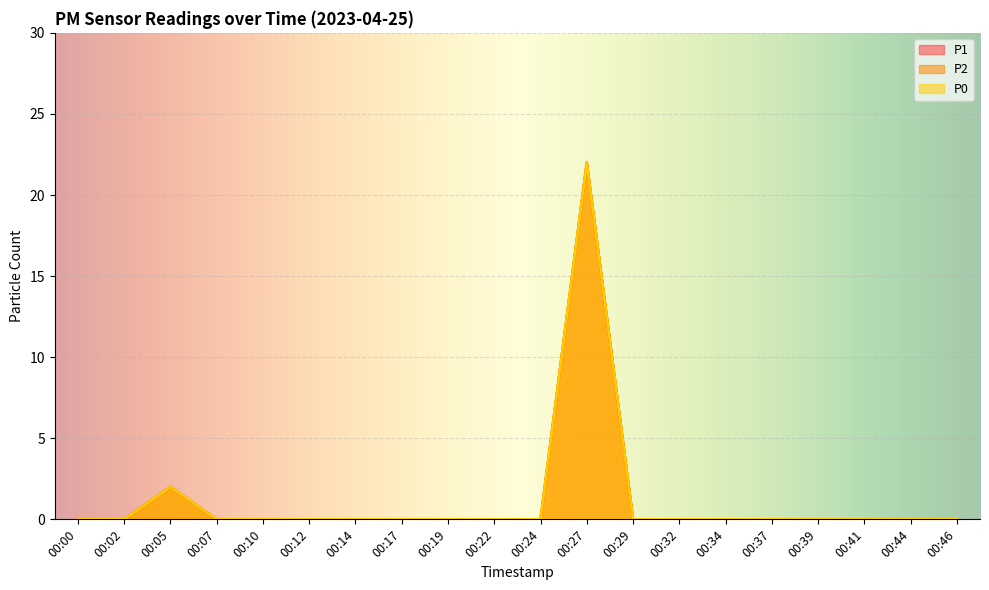

At which category does P2 reach its first local peak?

00:05